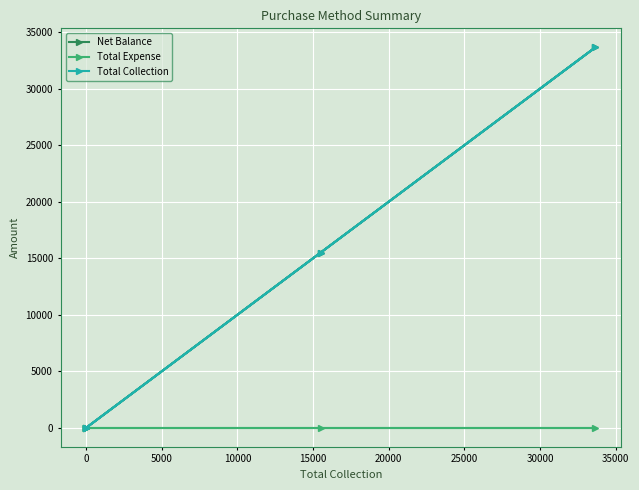

True or false: Net Balance and Total Expense intersect in this chart.

False